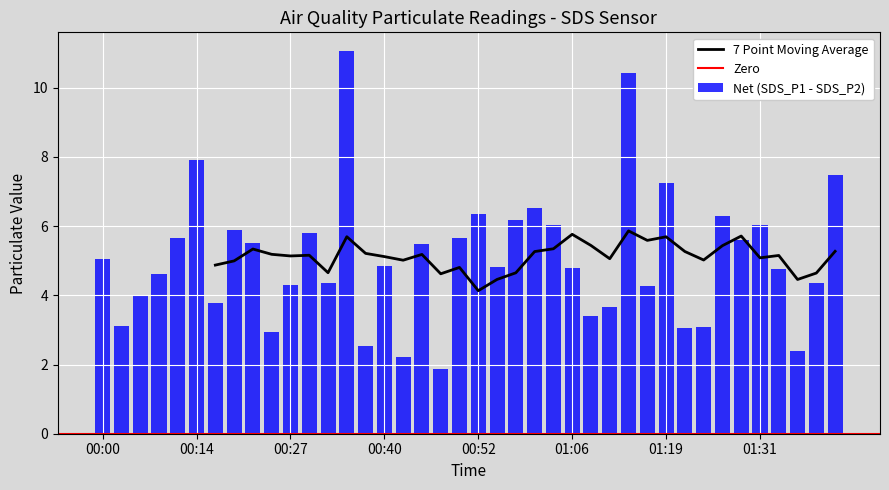

At which label is 7 Point Moving Average closest to 4?

00:52